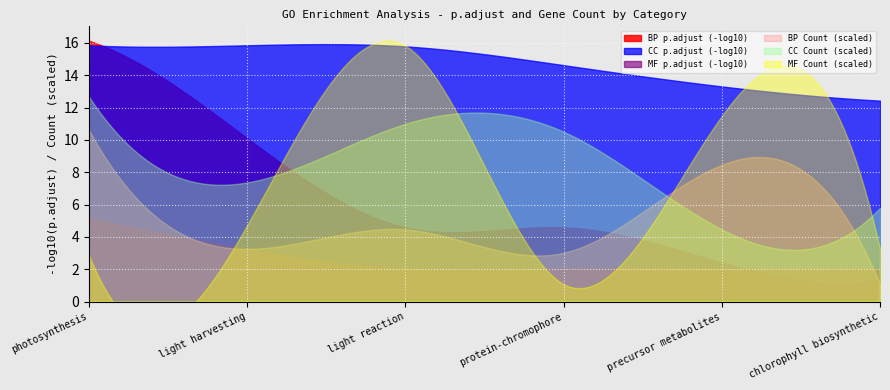

Is the value of MF p.adjust at chlorophyll biosynthetic greater than the value of BP p.adjust at precursor metabolites?

Yes